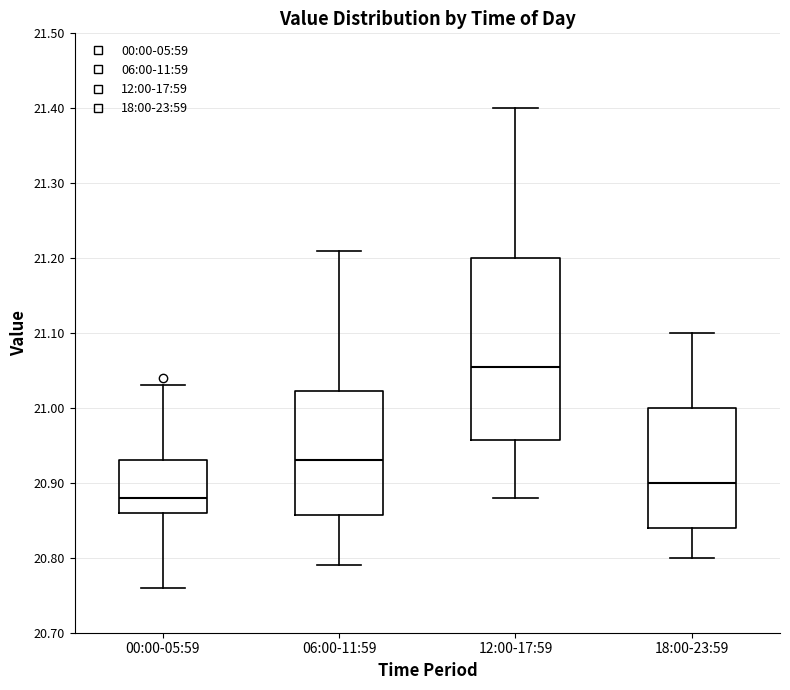

Where does the lower whisker of the box for 18:00-23:59 end on the y-axis? The values are not printed on the chart, so give them approximately, as read against the axis.

20.80